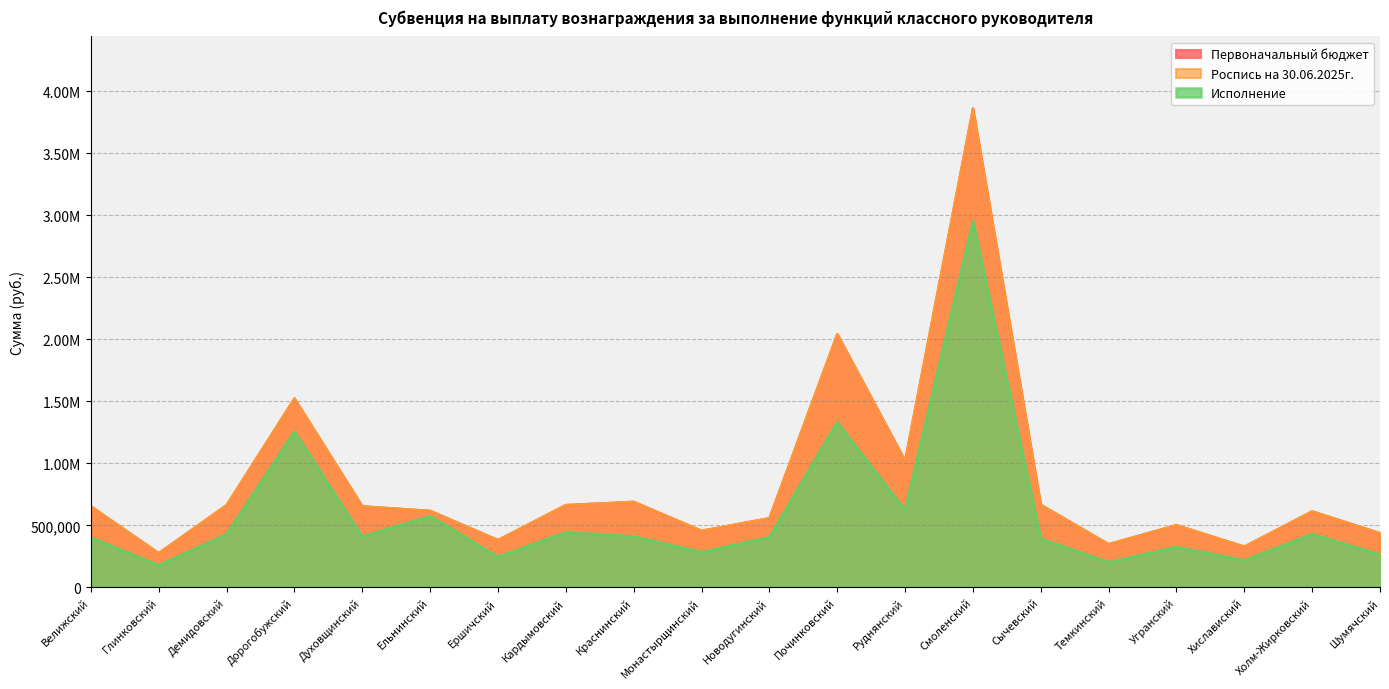

List the labels in order of Исполнение value, smallest first.

Глинковский, Темкинский, Хиславиский, Ершичский, Шумячский, Монастырщинский, Угранский, Сычевский, Велижский, Новодугинский, Духовщинский, Краснинский, Демидовский, Холм-Жирковский, Кардымовский, Ельнинский, Руднянский, Дорогобужский, Починковский, Смоленский